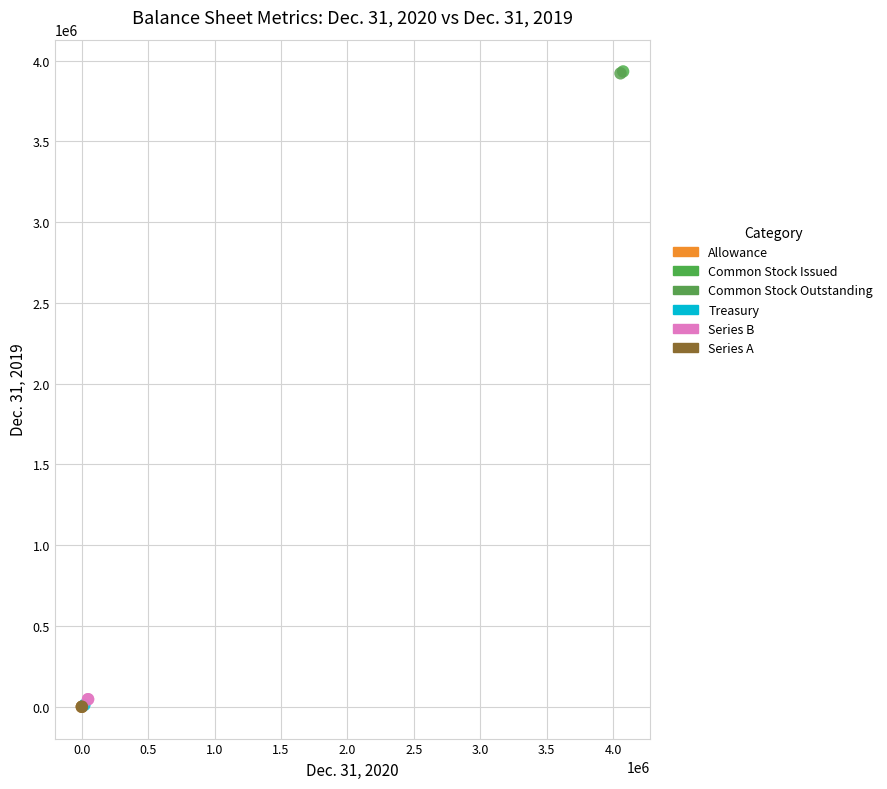

What are all the series names shown in the legend?

Allowance, Common Stock Issued, Common Stock Outstanding, Treasury, Series B, Series A